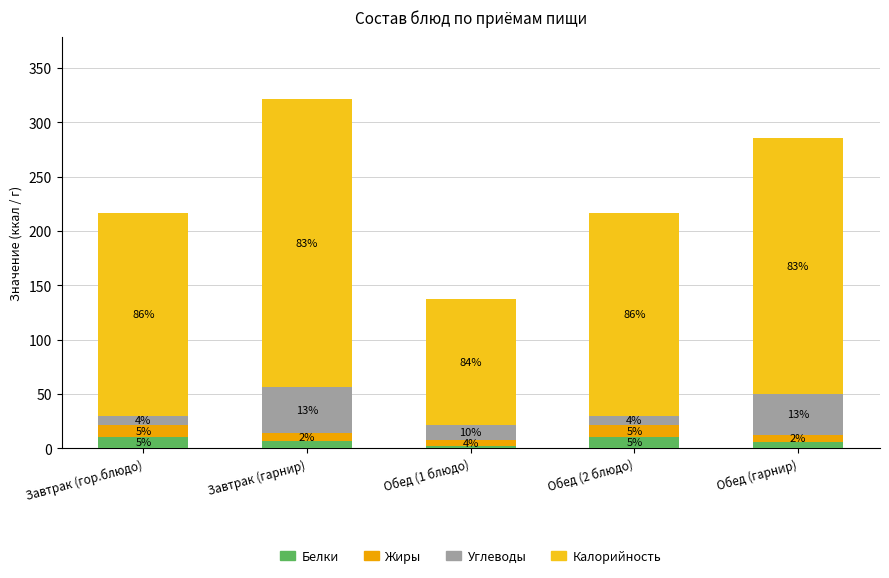

What are all the series names shown in the legend?

Белки, Жиры, Углеводы, Калорийность